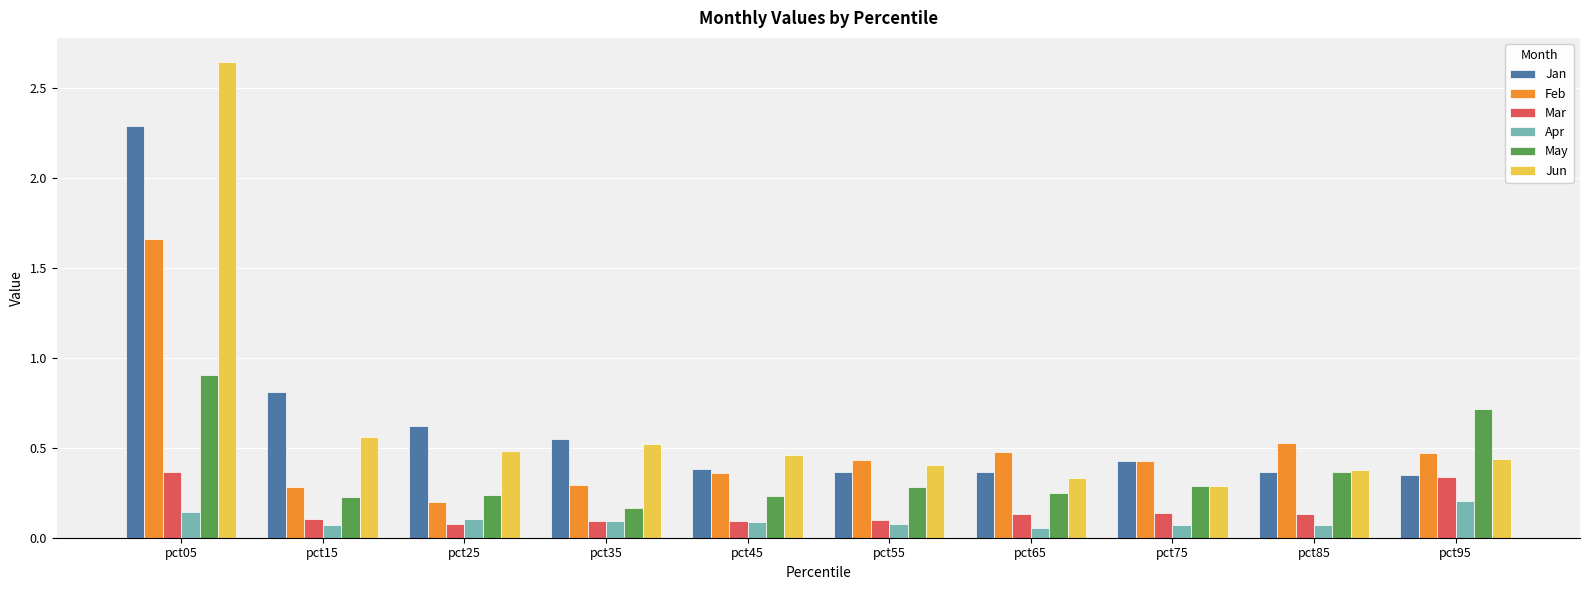

How many bars are there in each group?

6